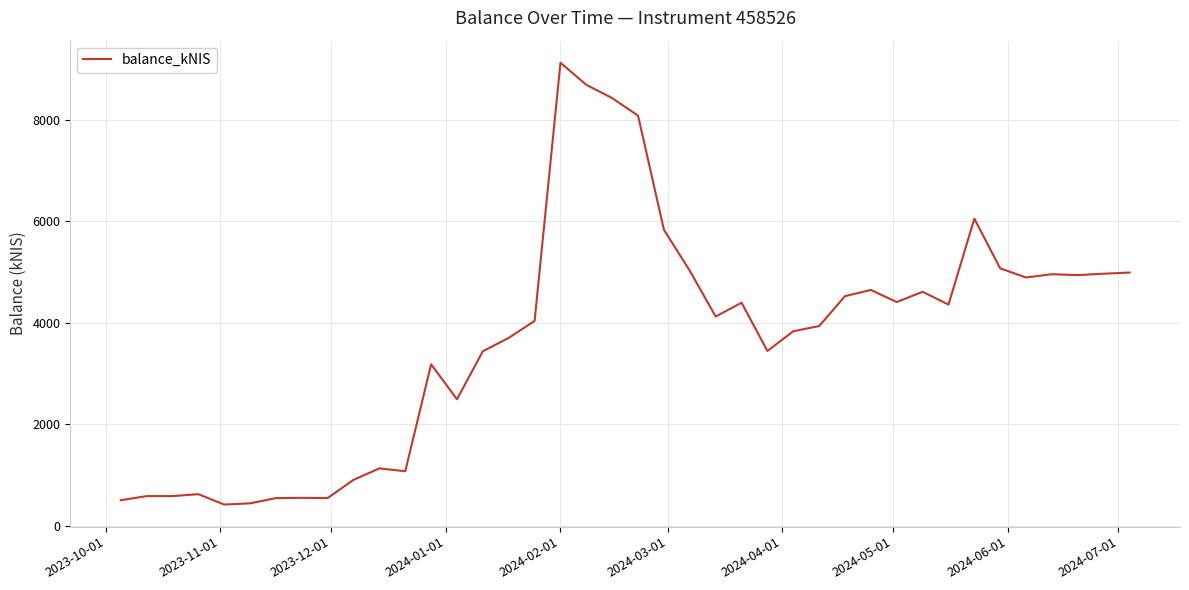

What is the maximum value shown in the chart?

9125.9